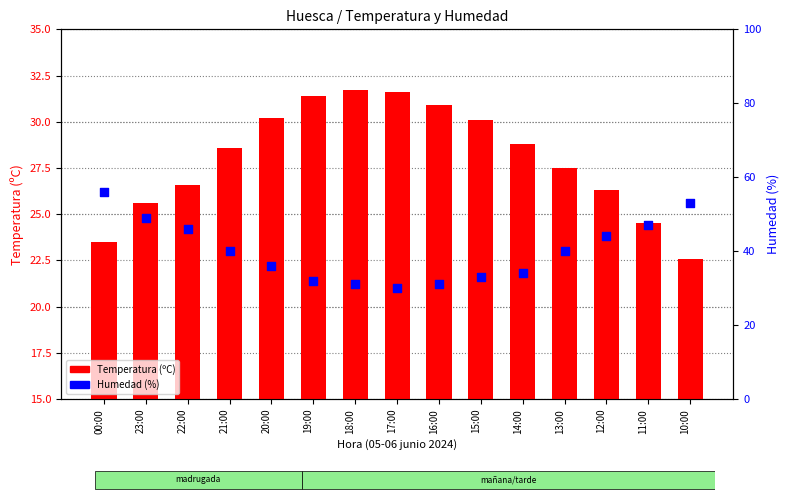

Which series has the widest spread of Y values?

Humedad (%)